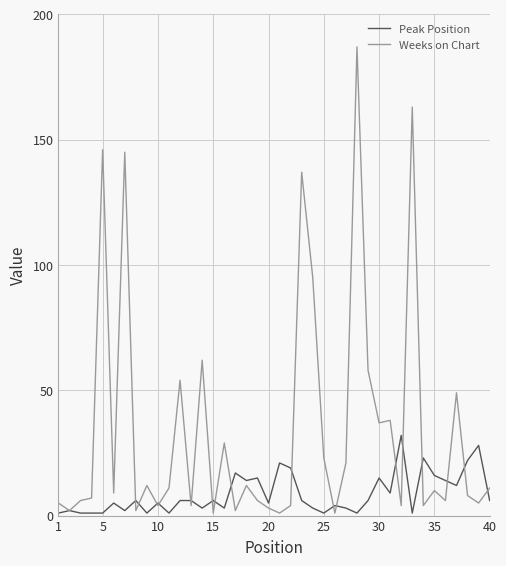

List the series in order of their overall mean, lowest first.

Peak Position, Weeks on Chart